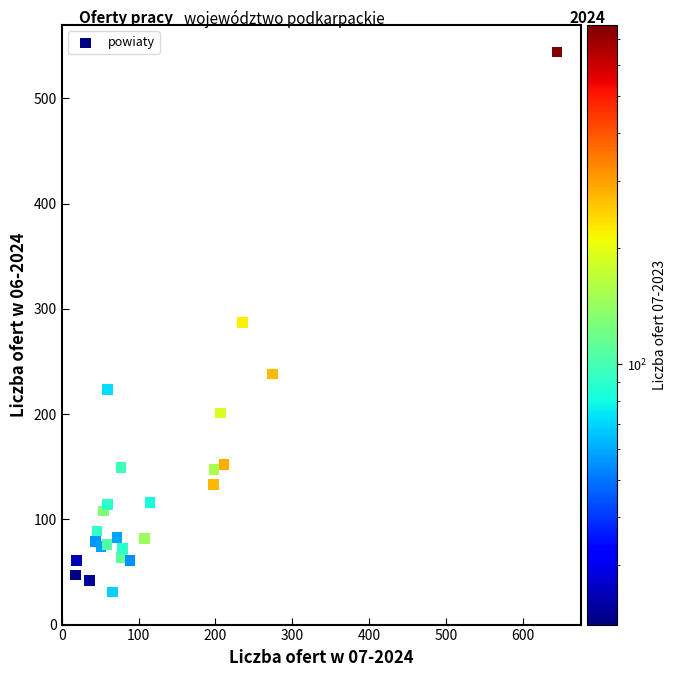

What is the range of Y values (max minus min)?

513